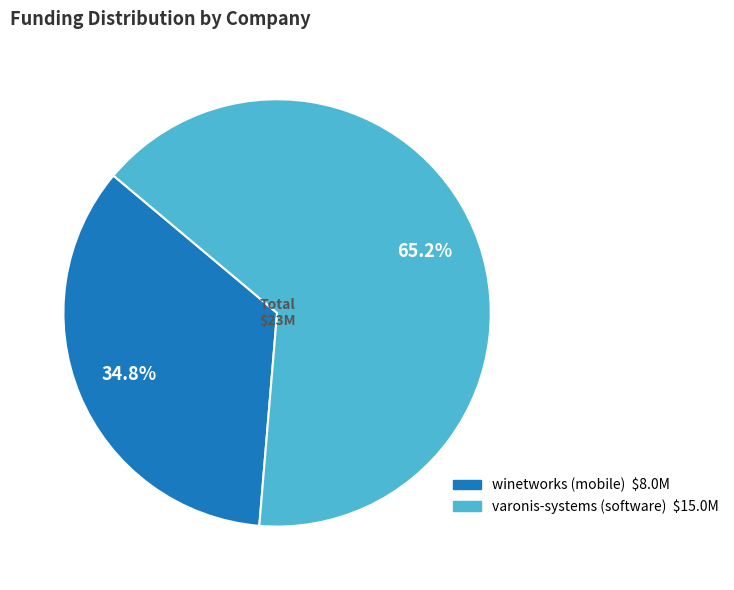

To the nearest percent, what is the average slice percentage?

50%